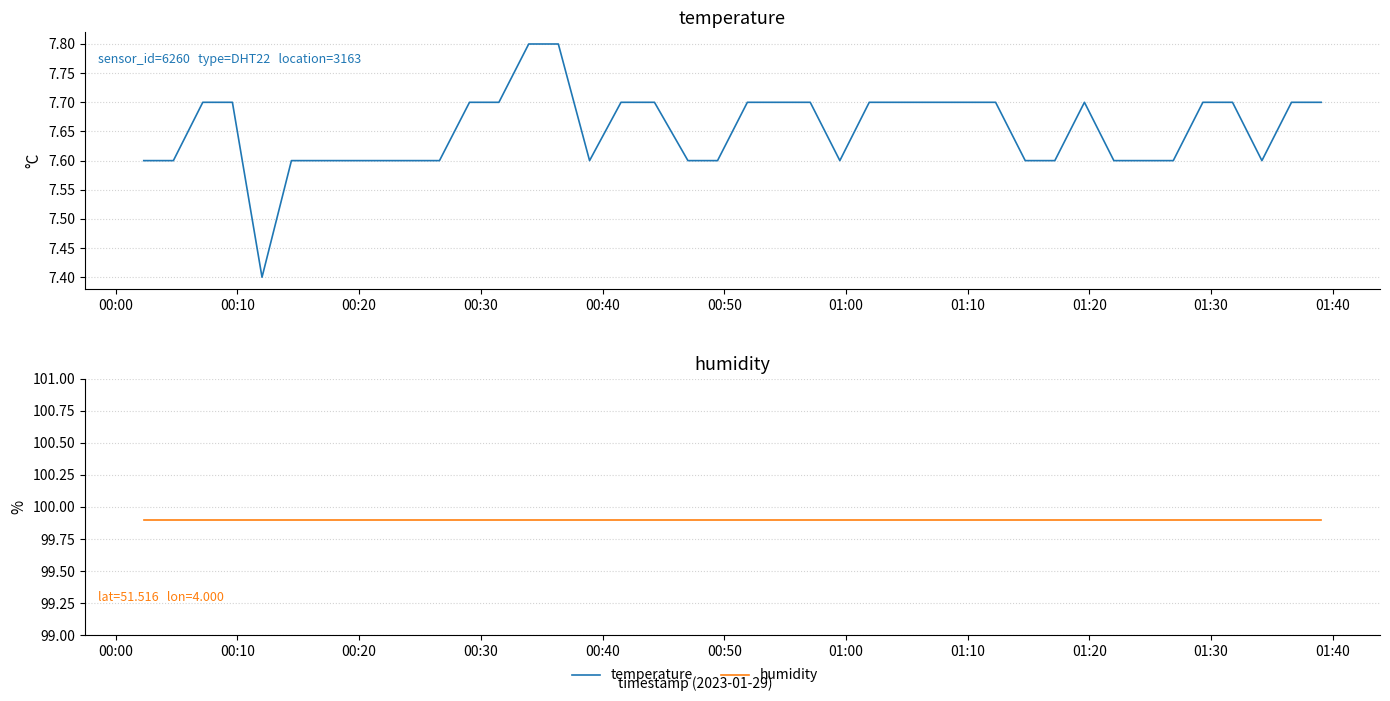

True or false: temperature and humidity intersect in this chart.

False